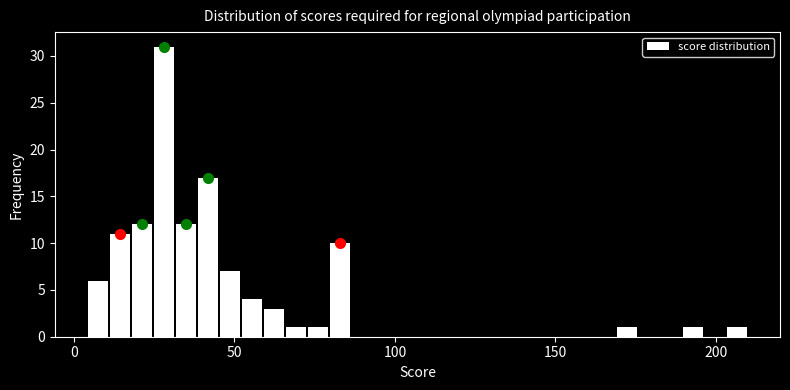

Read against the x-axis, roughly where is the centre of the tallest bar?

30